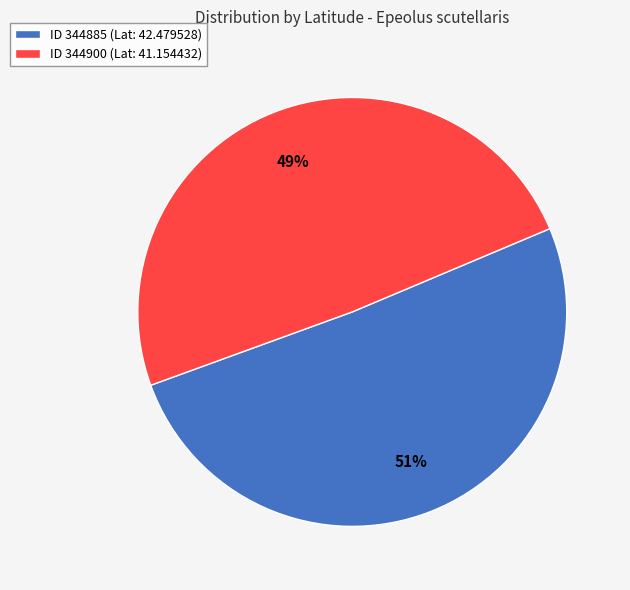

Is there a majority slice in this chart?

Yes